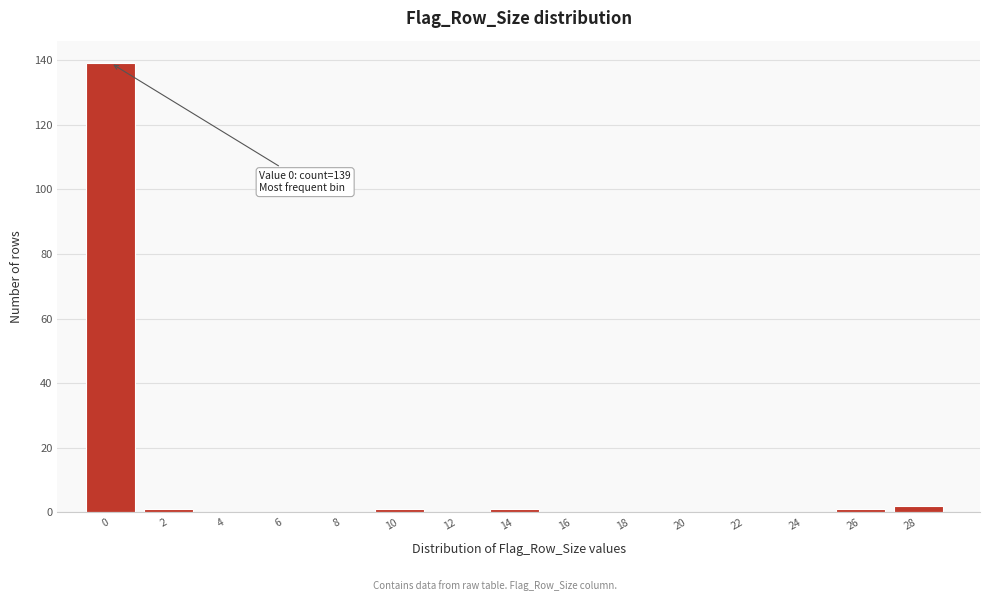

Reading right to left, what are all the values shown in this chart?

28=2	26=1	24=0	22=0	20=0	18=0	16=0	14=1	12=0	10=1	8=0	6=0	4=0	2=1	0=139